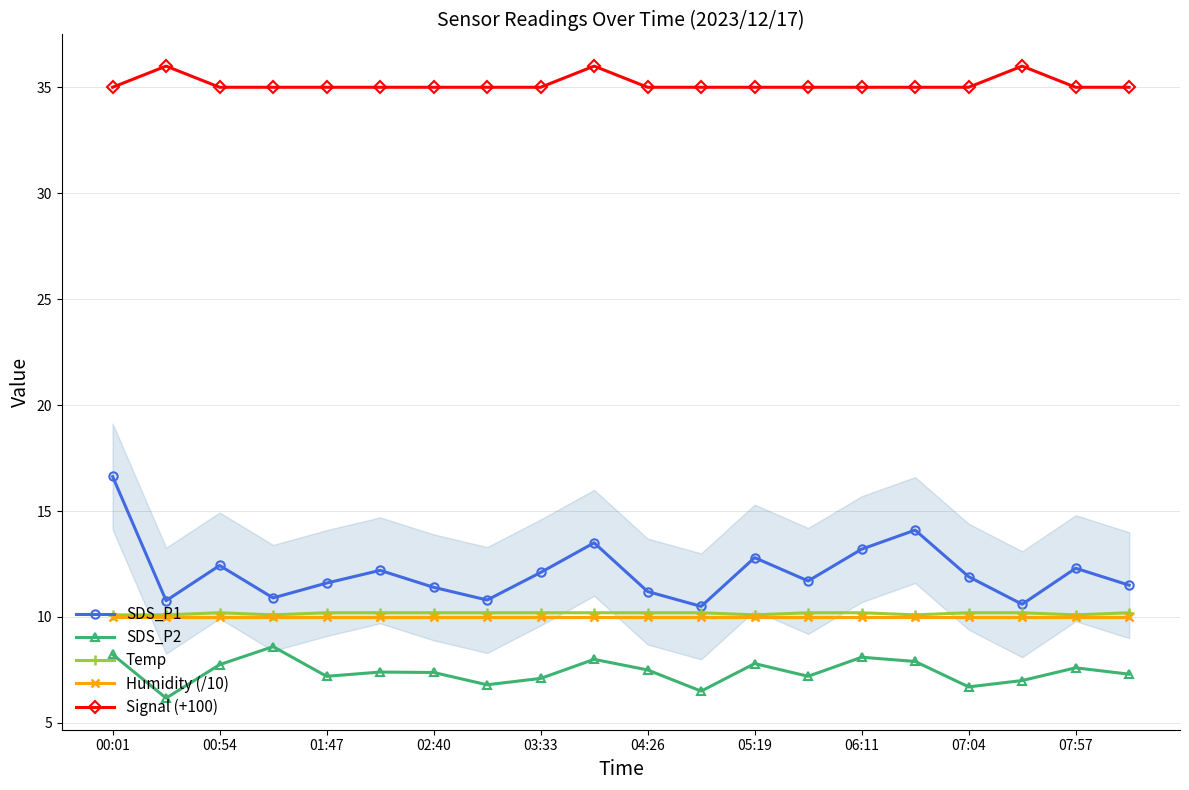

Read the SDS_P1 value at 04:26.

11.2